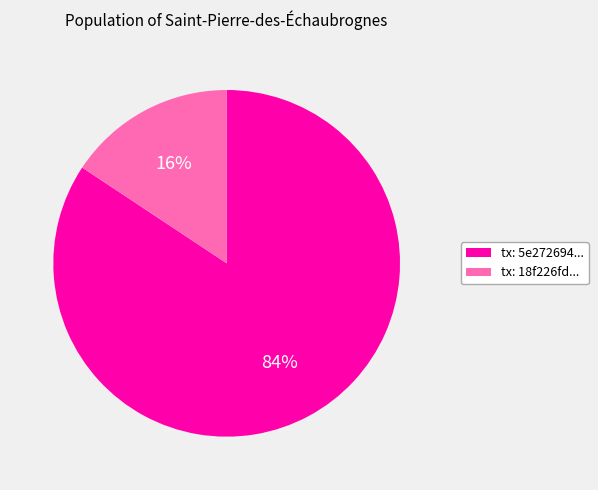

To the nearest percent, what is the combined percentage of tx: 5e272694... and tx: 18f226fd...?

100%